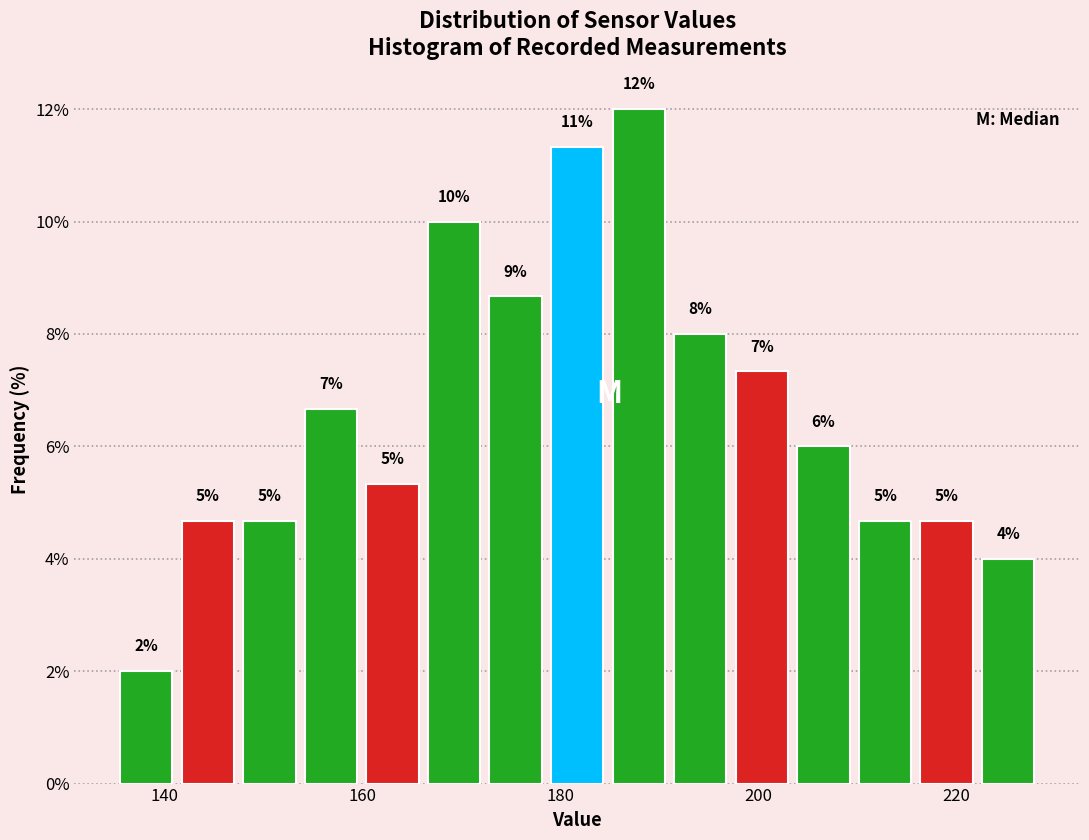

Around what value on the x-axis is the tallest bar? Give the approximate position of its centre, as read against the axis.

188